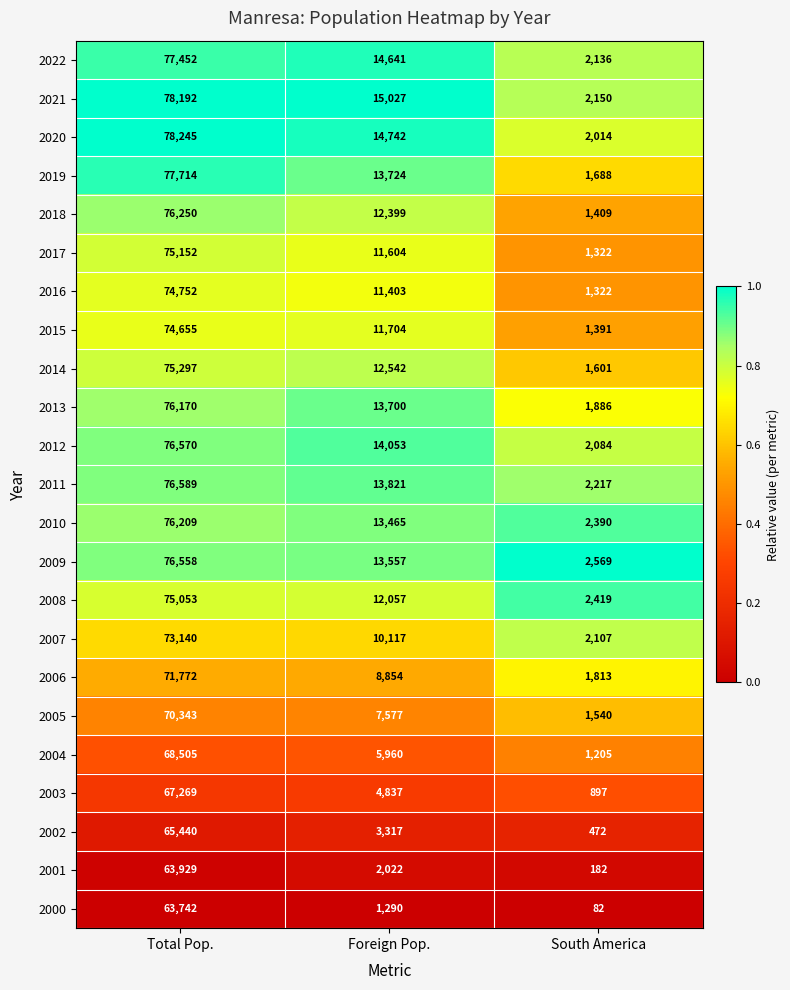

Which series changed the most between Foreign Pop. and South America?

2021